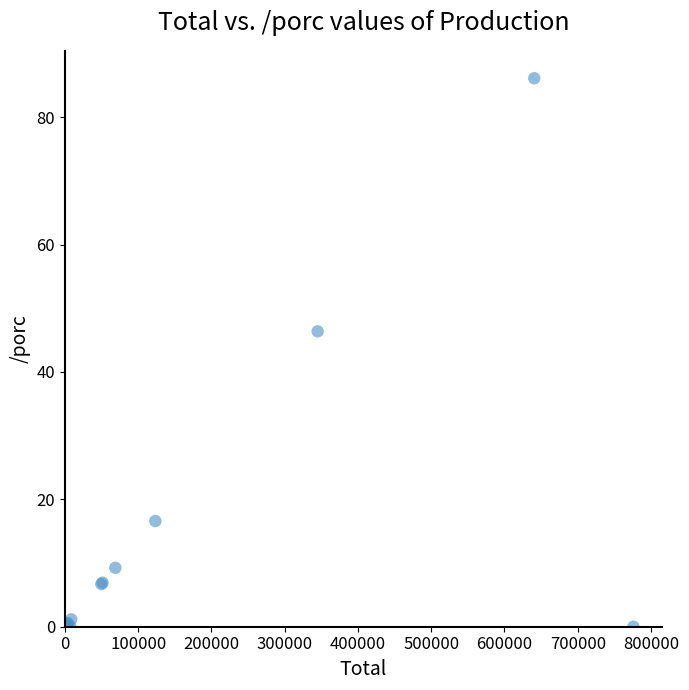

What Y value in the scatter plot is closest to 43?

46.4